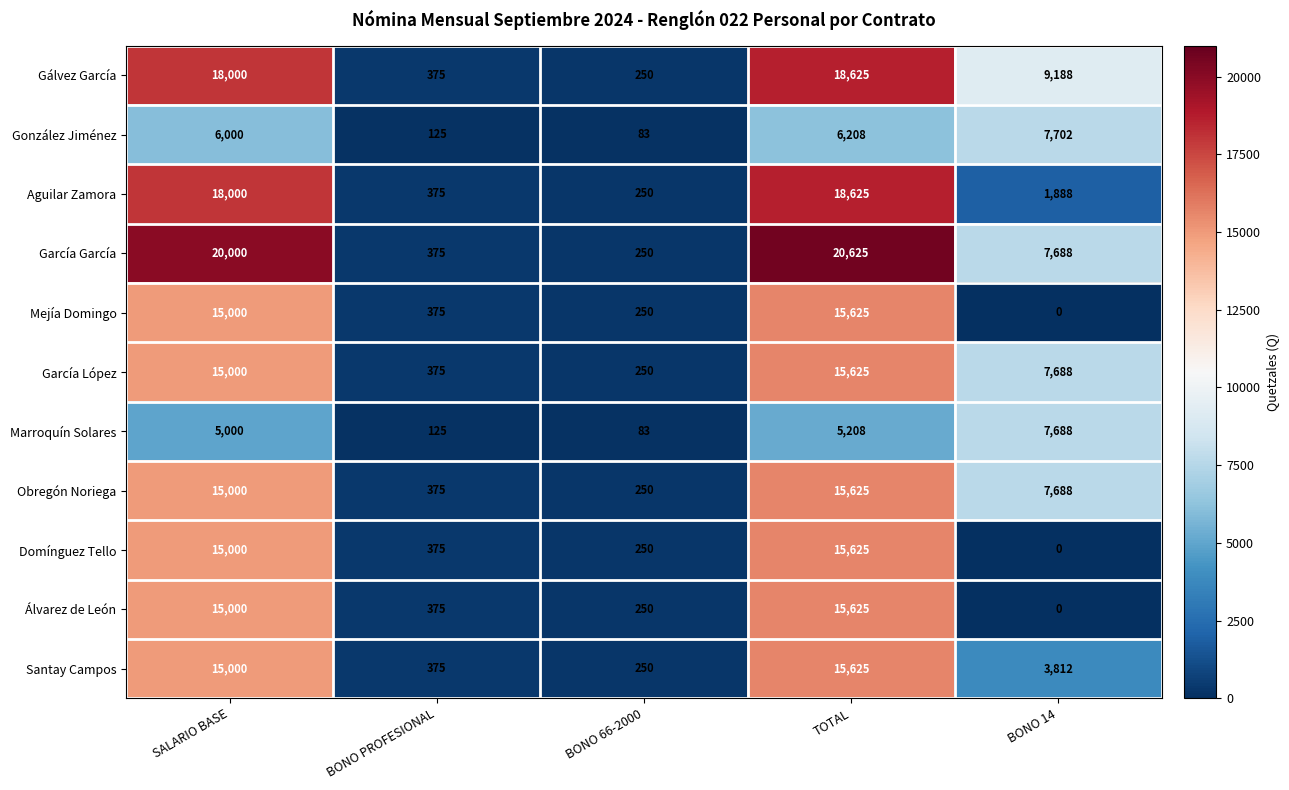

What is the difference between the maximum and minimum values in the Santay Campos series?

15375